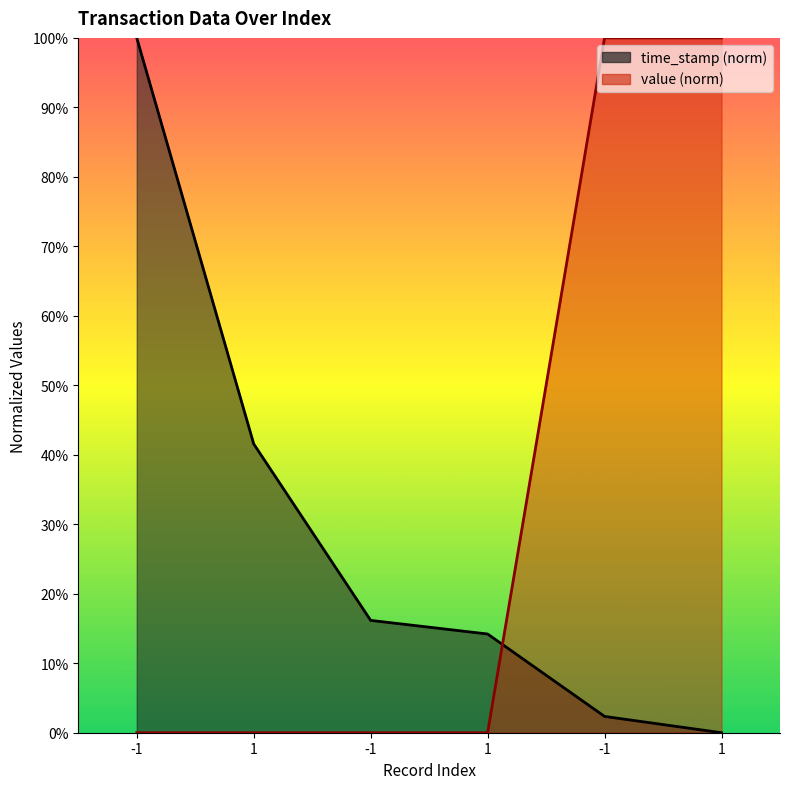

True or false: value has a value of 0.0 at -1.

True